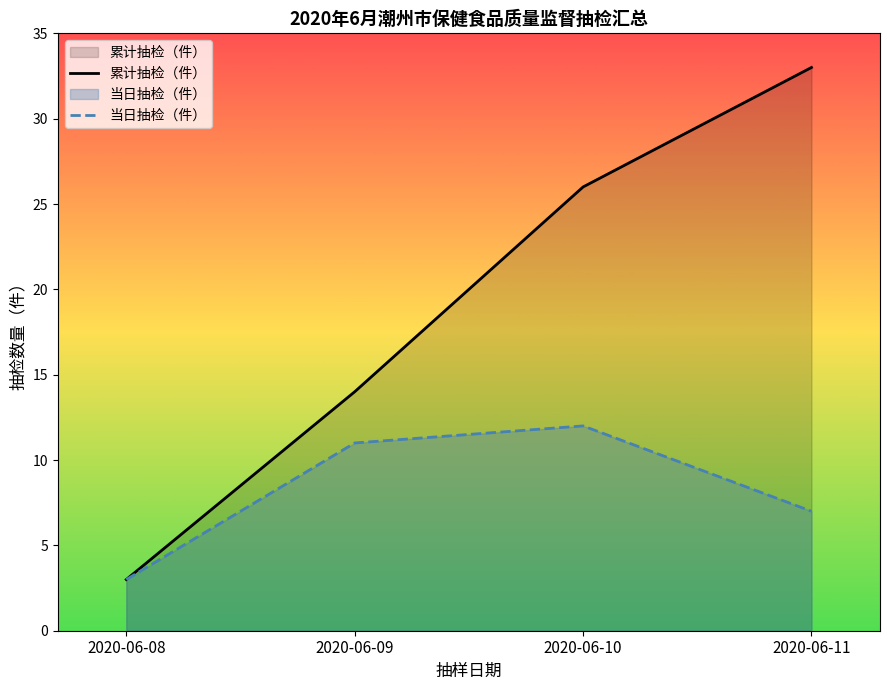

Rank the categories by 当日抽检（件） value from lowest to highest.

2020-06-08, 2020-06-11, 2020-06-09, 2020-06-10